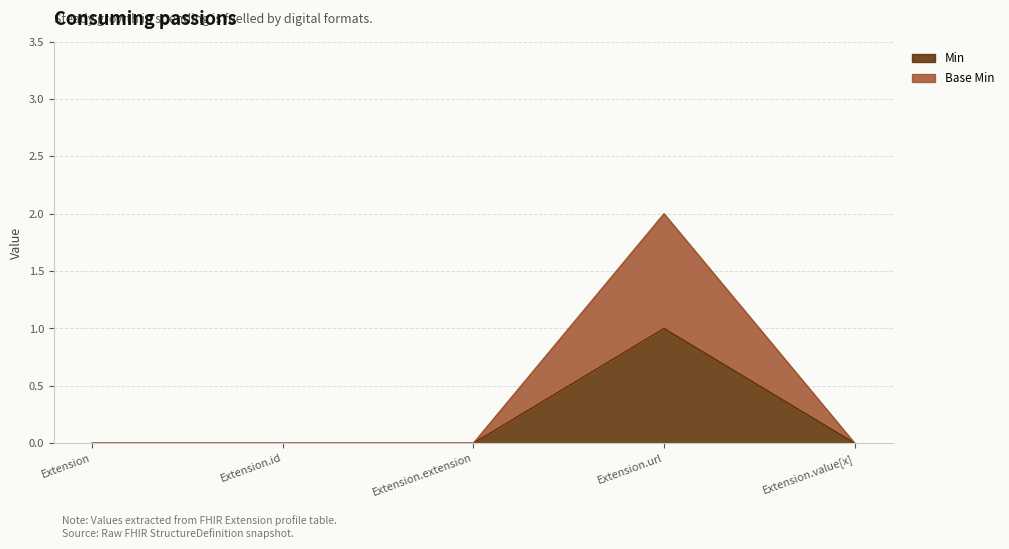

What are all the series names shown in the legend?

Min, Base Min